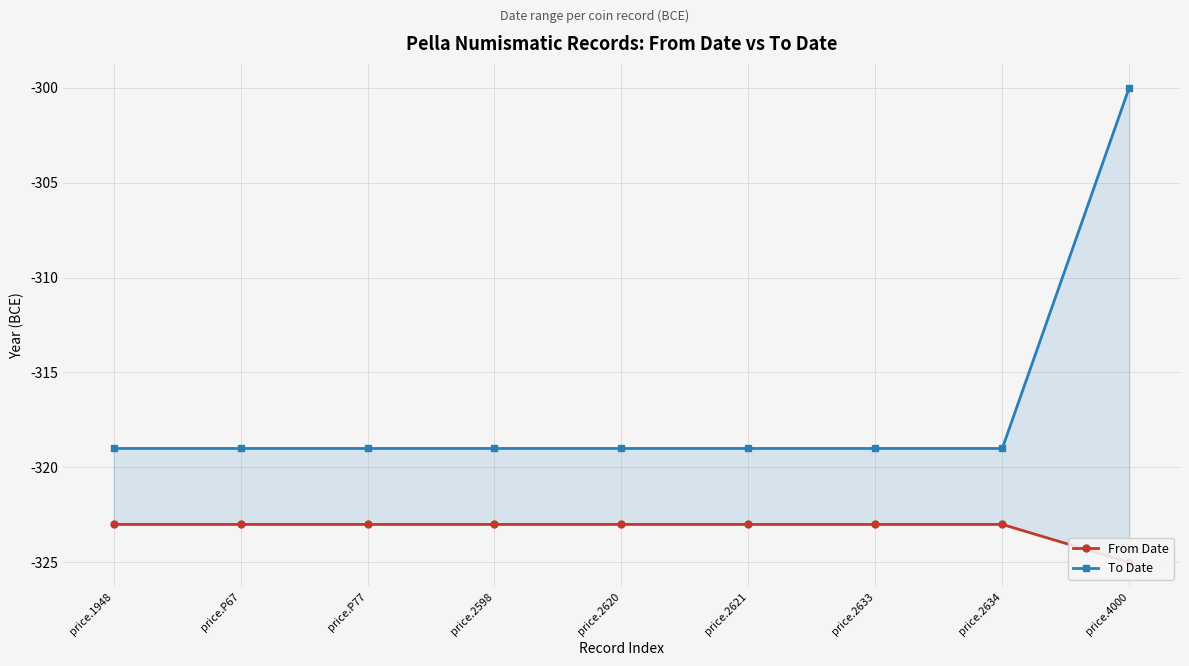

How many lines are shown in the chart?

2